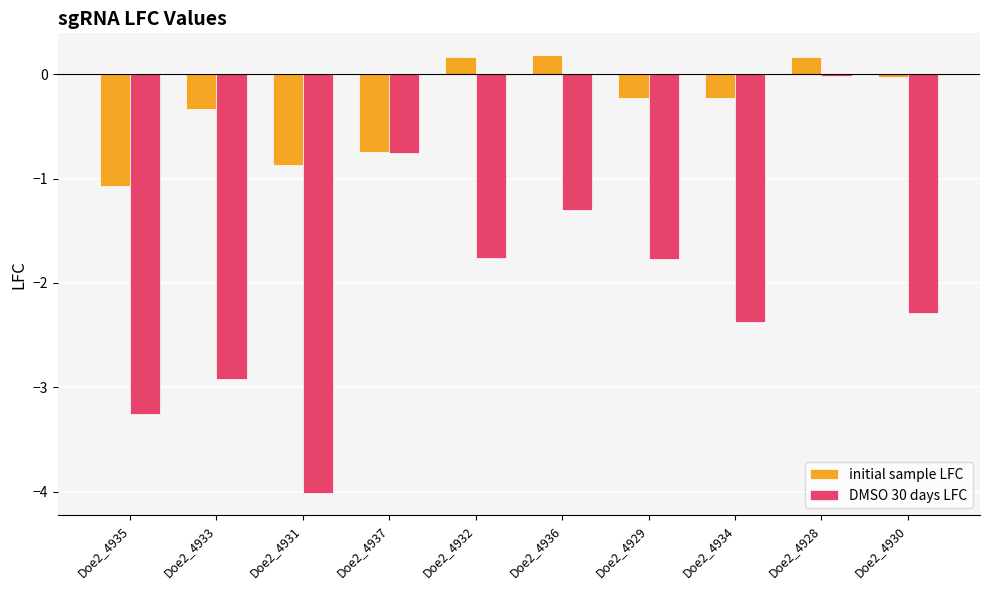

Where is initial sample LFC nearest to the value 0?

Doe2_4930